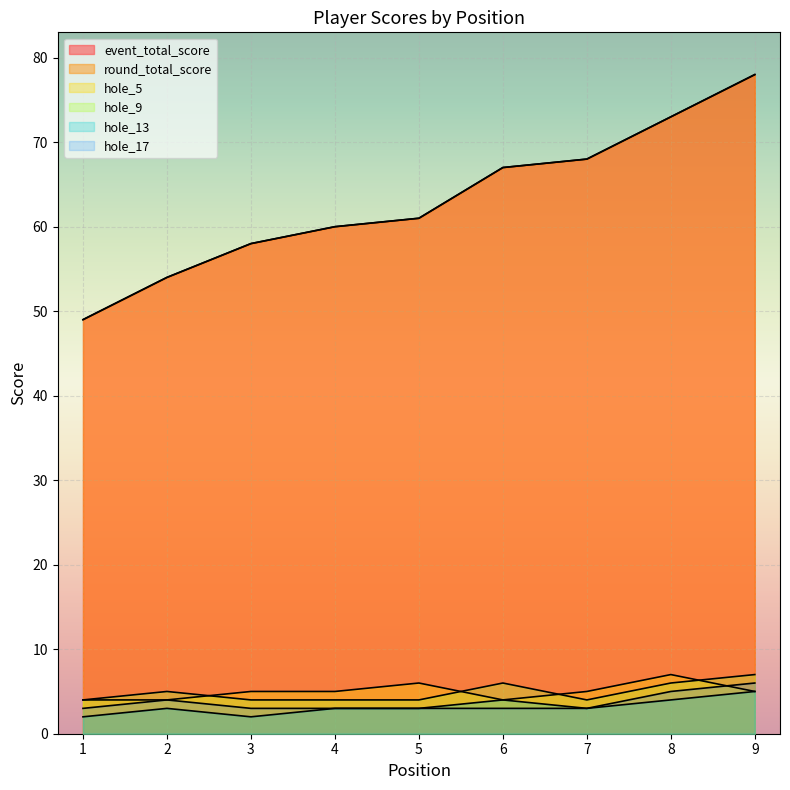

Between 3 and 9, which series saw the biggest shift?

event_total_score